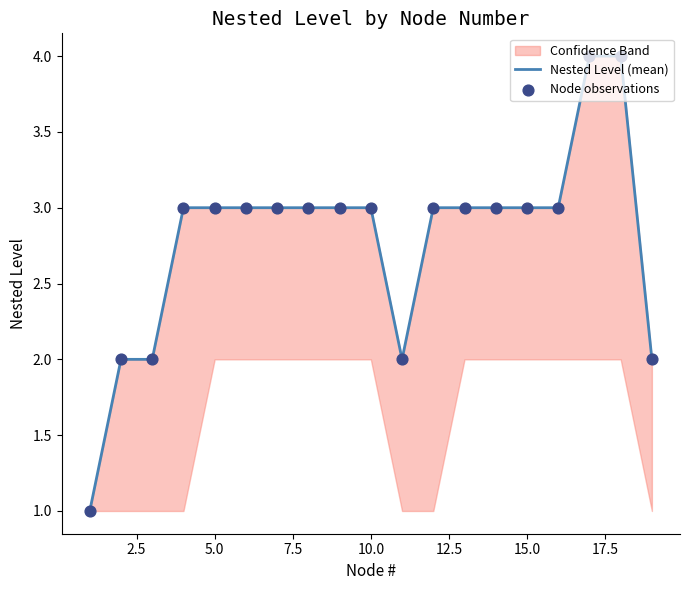

Is the value of Nested Level (mean) at 5.0 greater than the value of Node observations at 9?

No